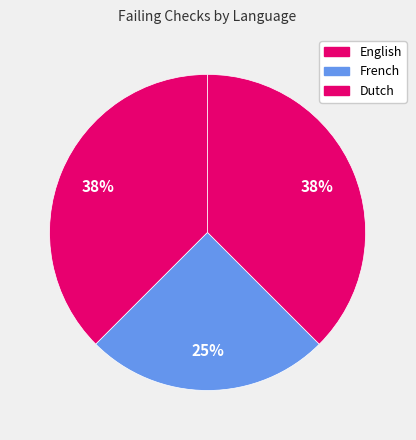

Is there any slice that represents more than half of the pie?

No